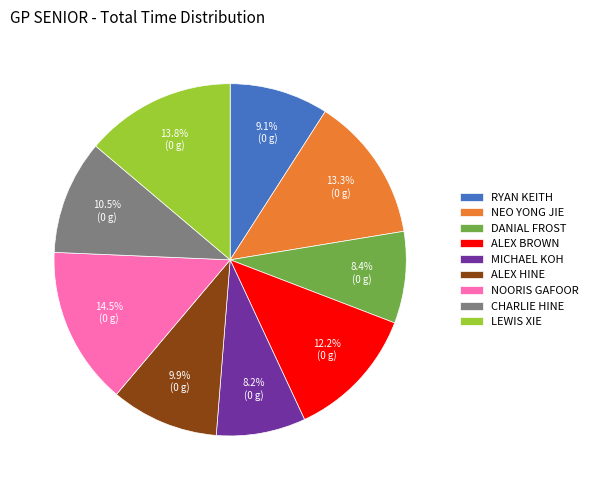

What is the ratio of the value at CHARLIE HINE to the value at ALEX HINE?

1.1